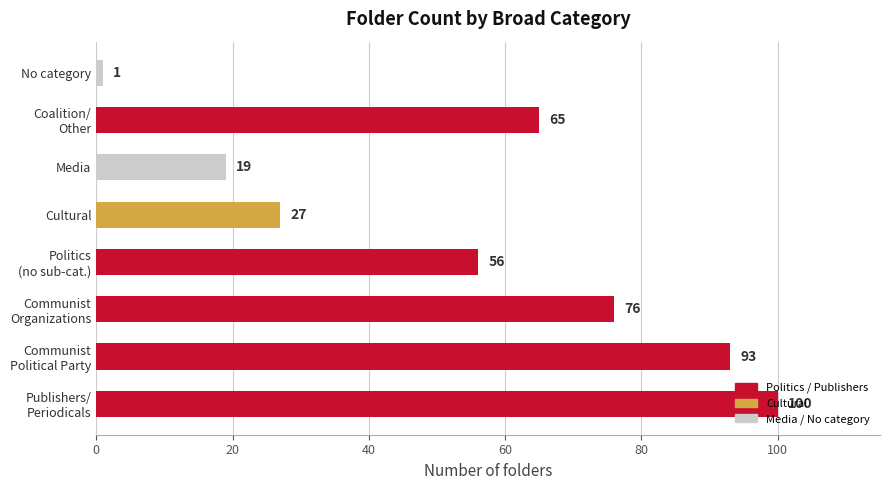

The chart shows a value of 27 at Cultural. True or false?

True